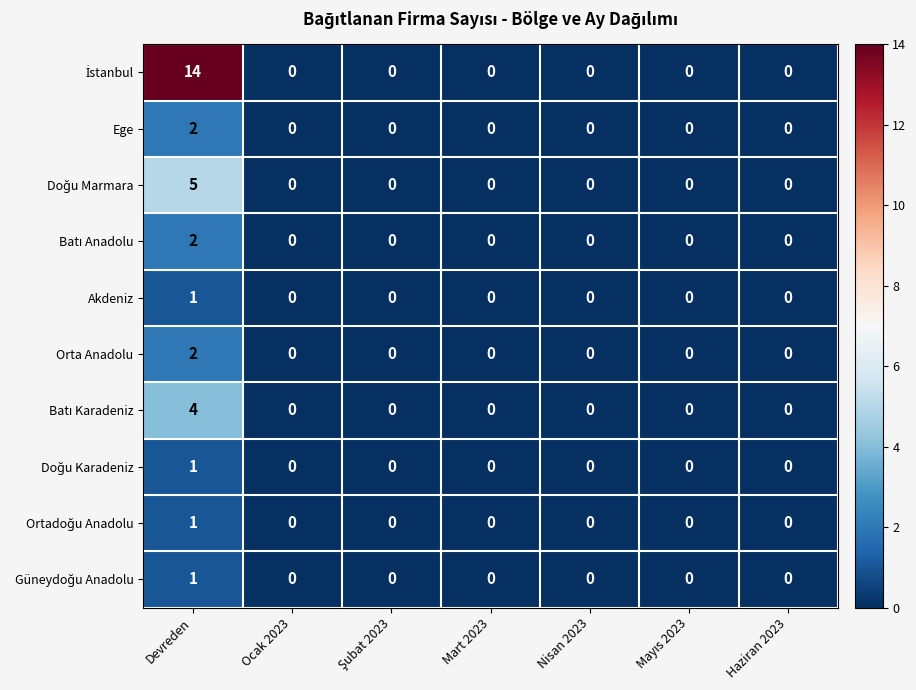

What is the maximum value shown in the chart?

14